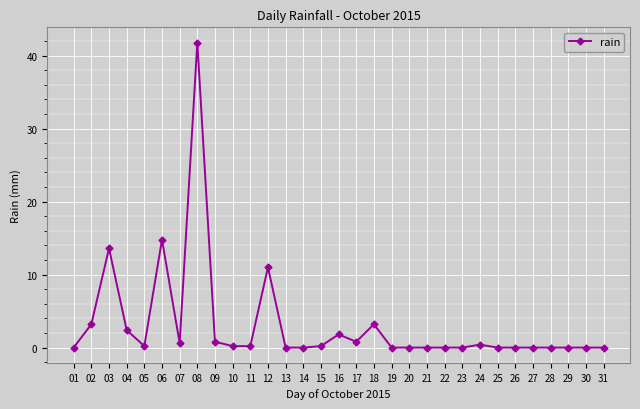

What value does the data have at 17?

0.8